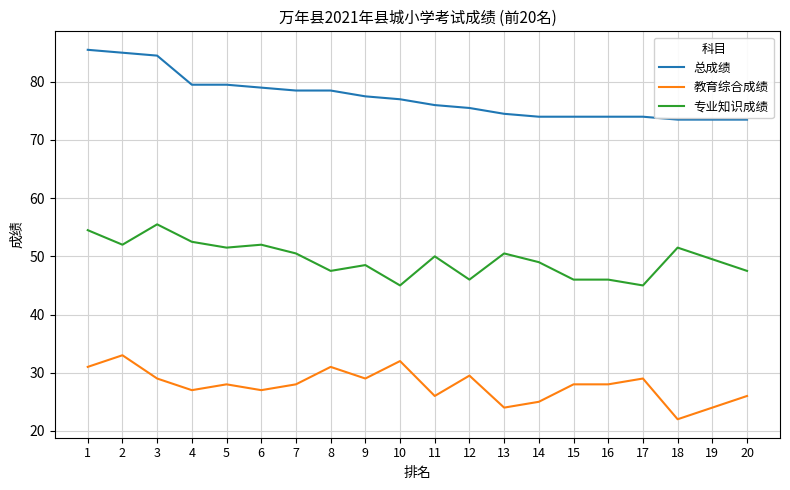

Count the number of data series in this chart.

3